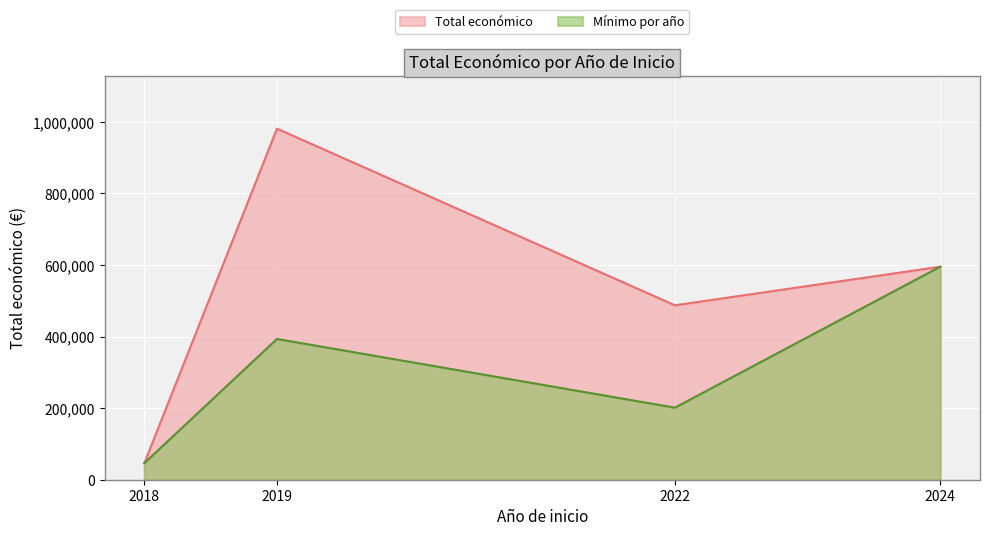

Count the number of data series in this chart.

2